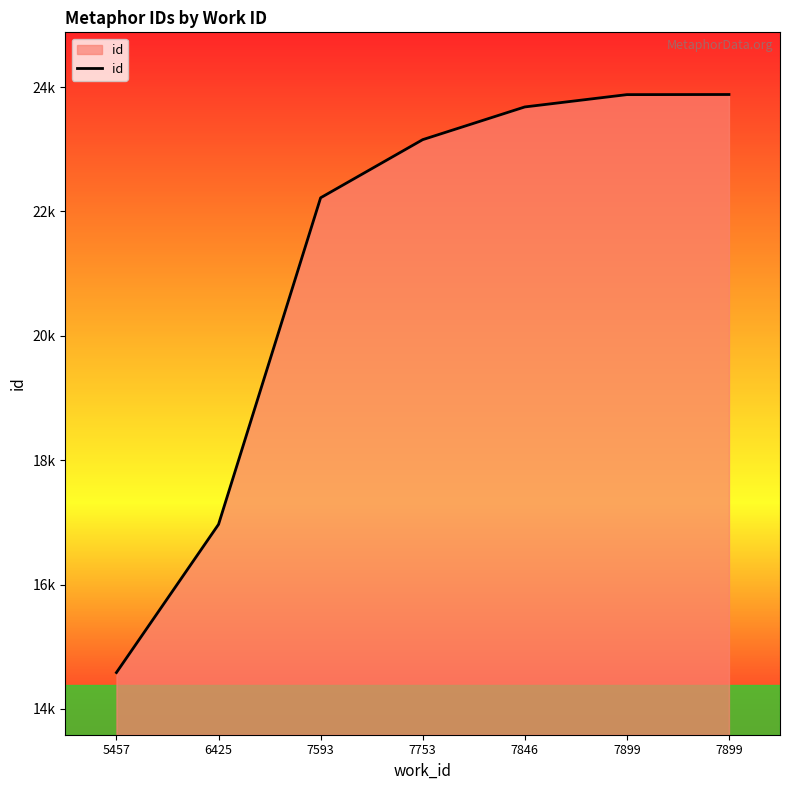

Reading left to right, extract all data points from this chart.

5457=14584	6425=16967	7593=22220	7753=23155	7846=23681	7899=23879	7899=23881